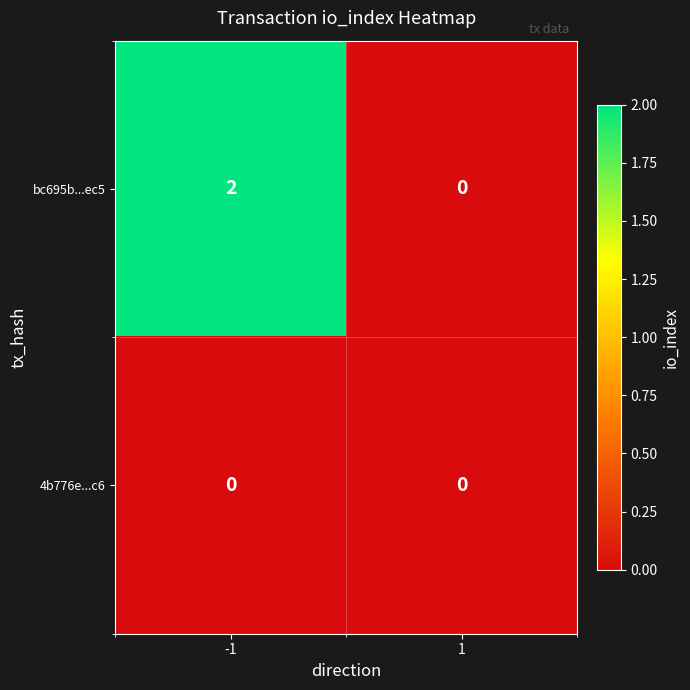

Is it true that bc695b...ec5 equals 0 at 1?

True